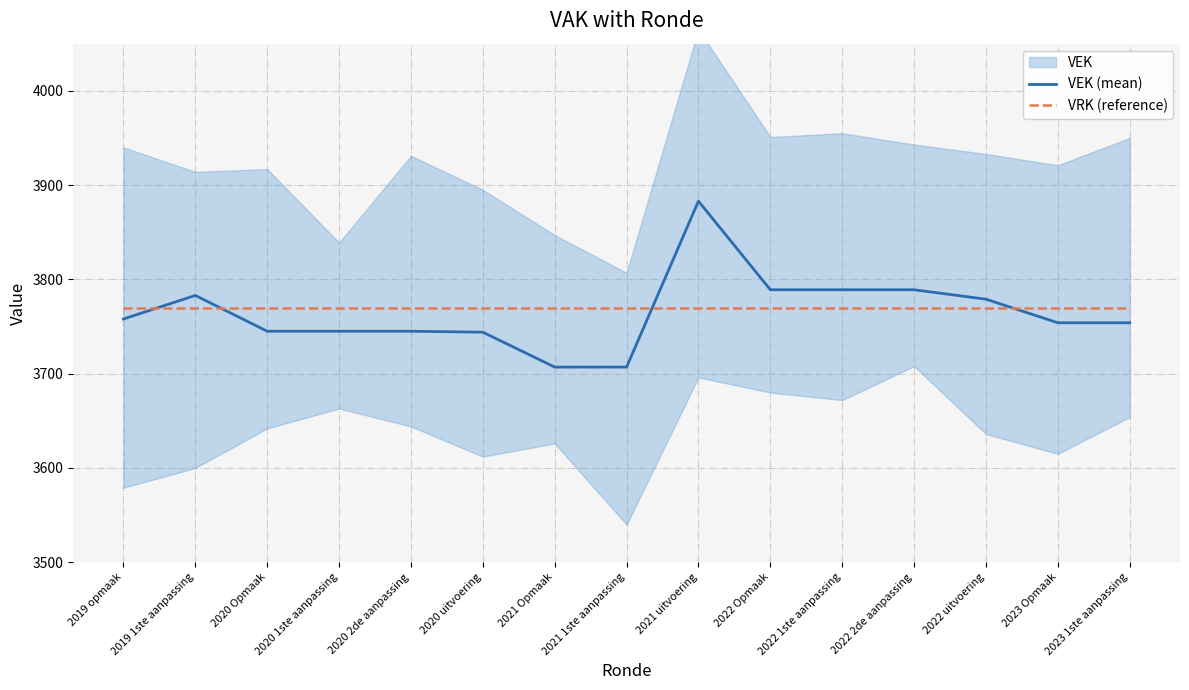

At 2020 1ste aanpassing, list the series in order from smallest to largest.

VEK (mean), VRK (reference)